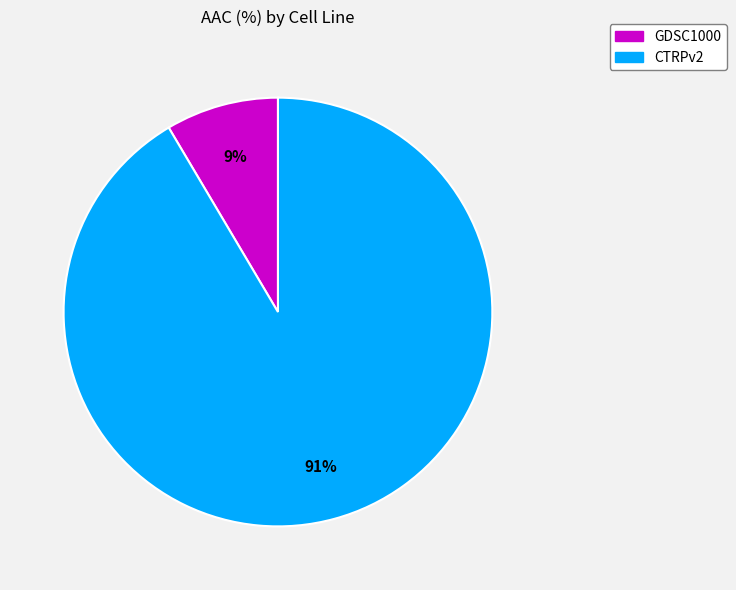

True or false: CTRPv2 accounts for 99% of the total.

False